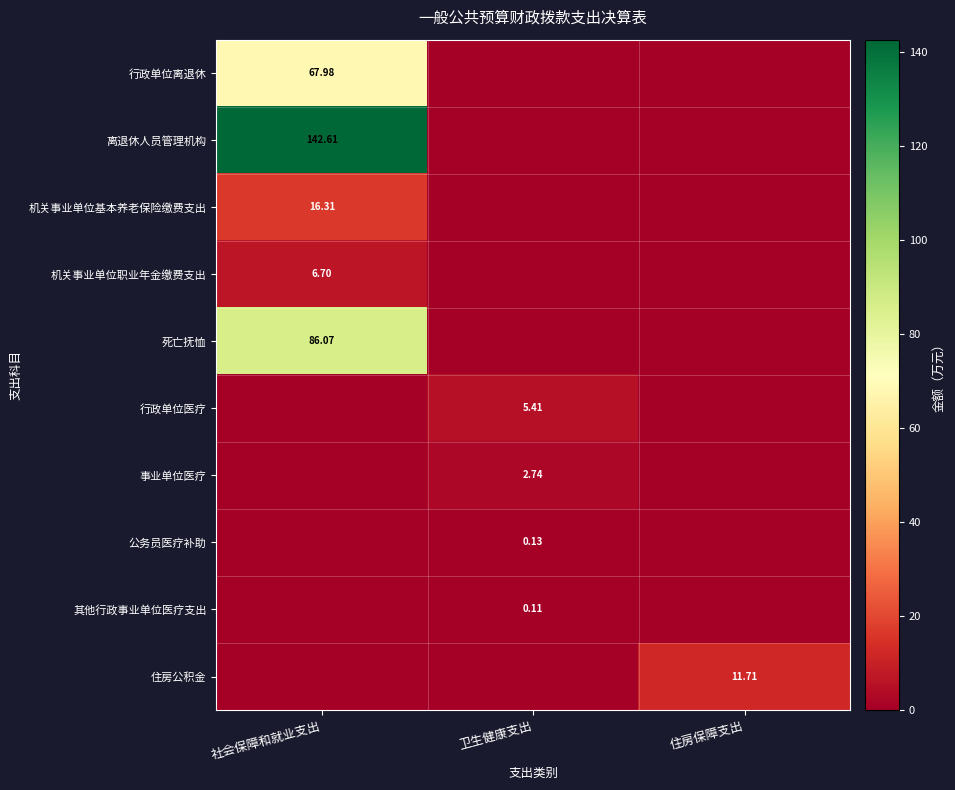

How many data points in 死亡抚恤 are above 0?

1